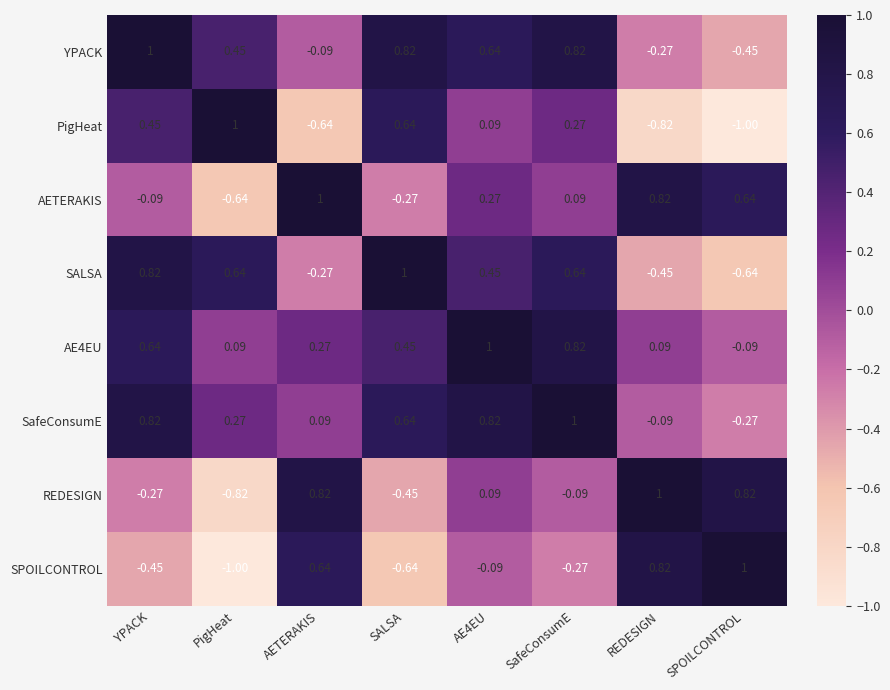

Which category has the lowest value in the SPOILCONTROL series?

PigHeat